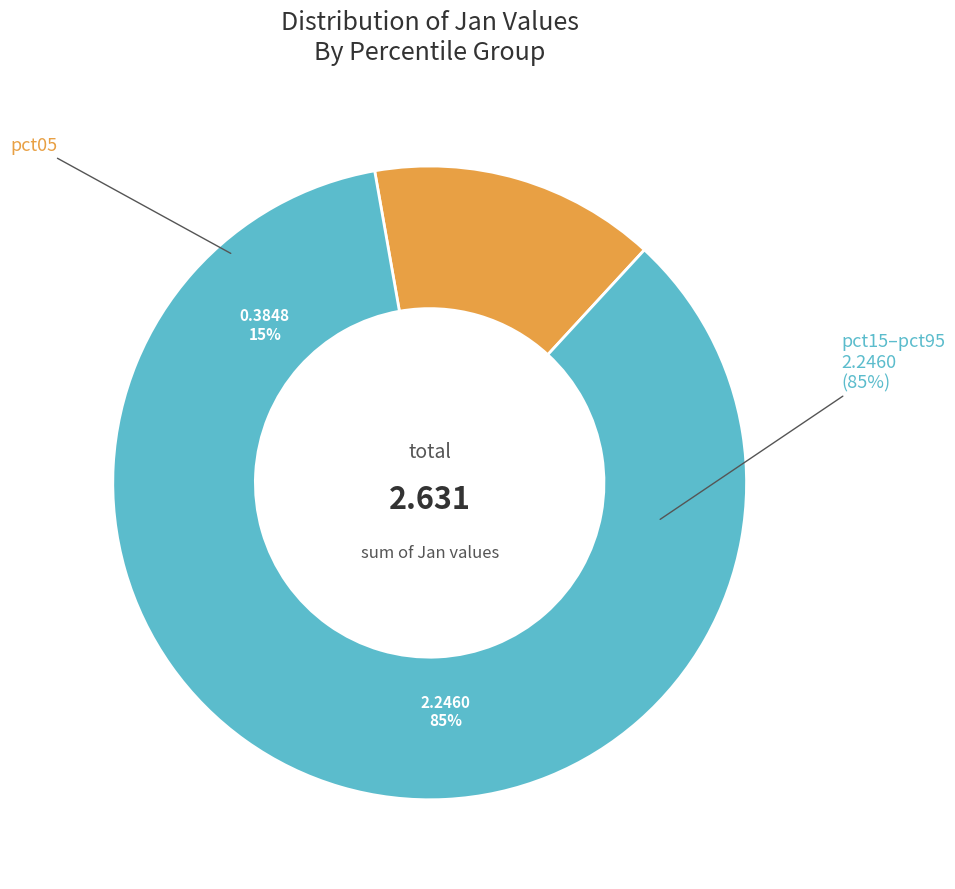

To the nearest percent, what percentage of the pie is pct95?

13%